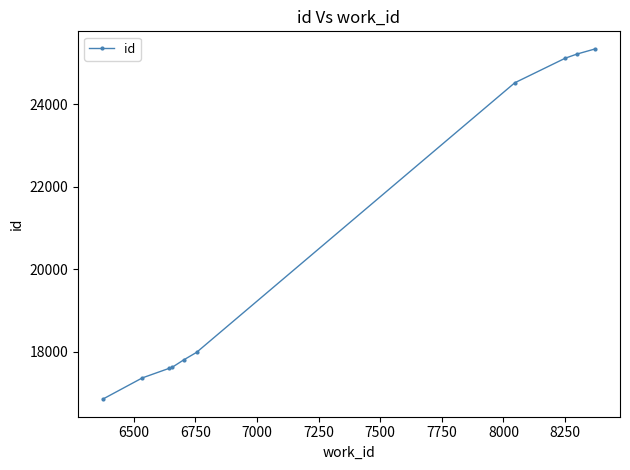

What is the smallest value displayed?

16849